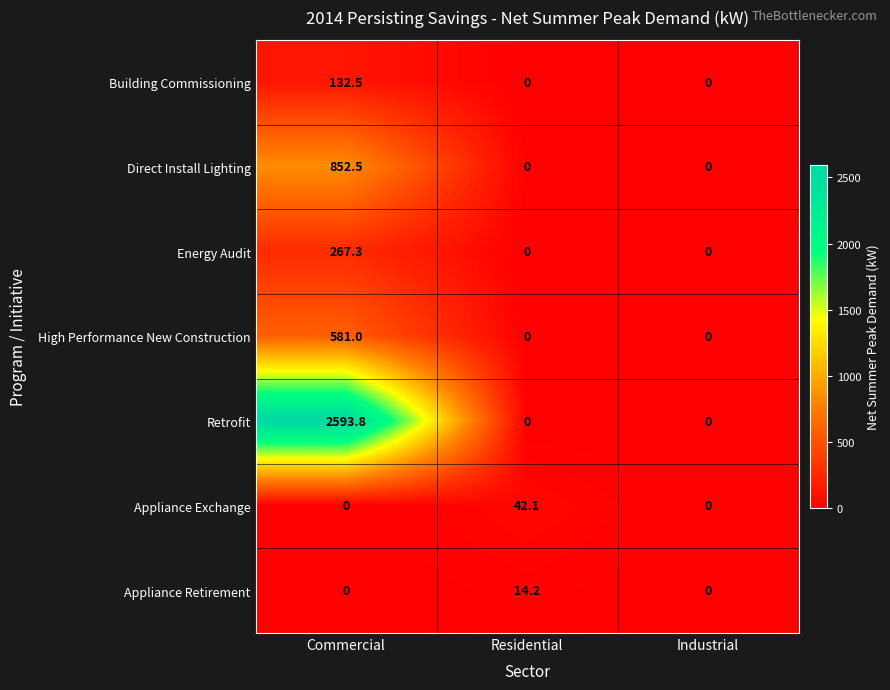

Rank the series by their maximum value, from lowest to highest.

Appliance Retirement, Appliance Exchange, Building Commissioning, Energy Audit, High Performance New Construction, Direct Install Lighting, Retrofit